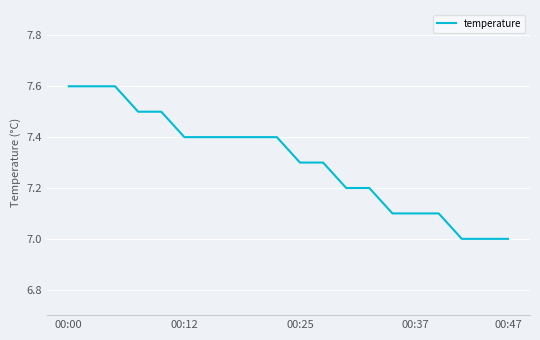

What is the maximum value shown in the chart?

7.6